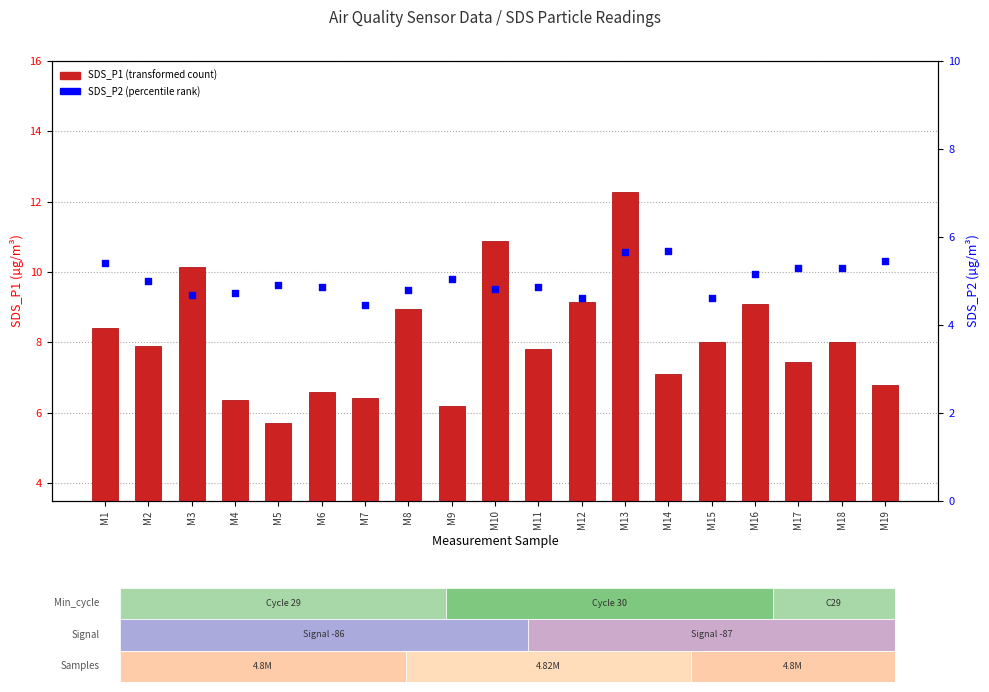

At which category is the sum across all series the highest?

M13